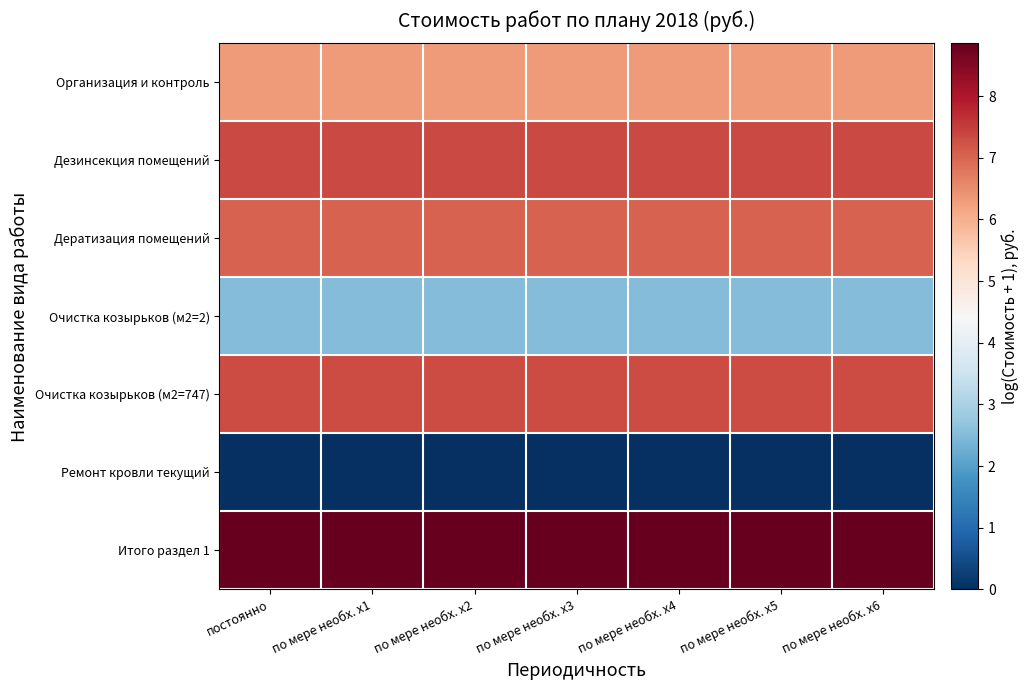

At which category is the sum across all series the highest?

постоянно